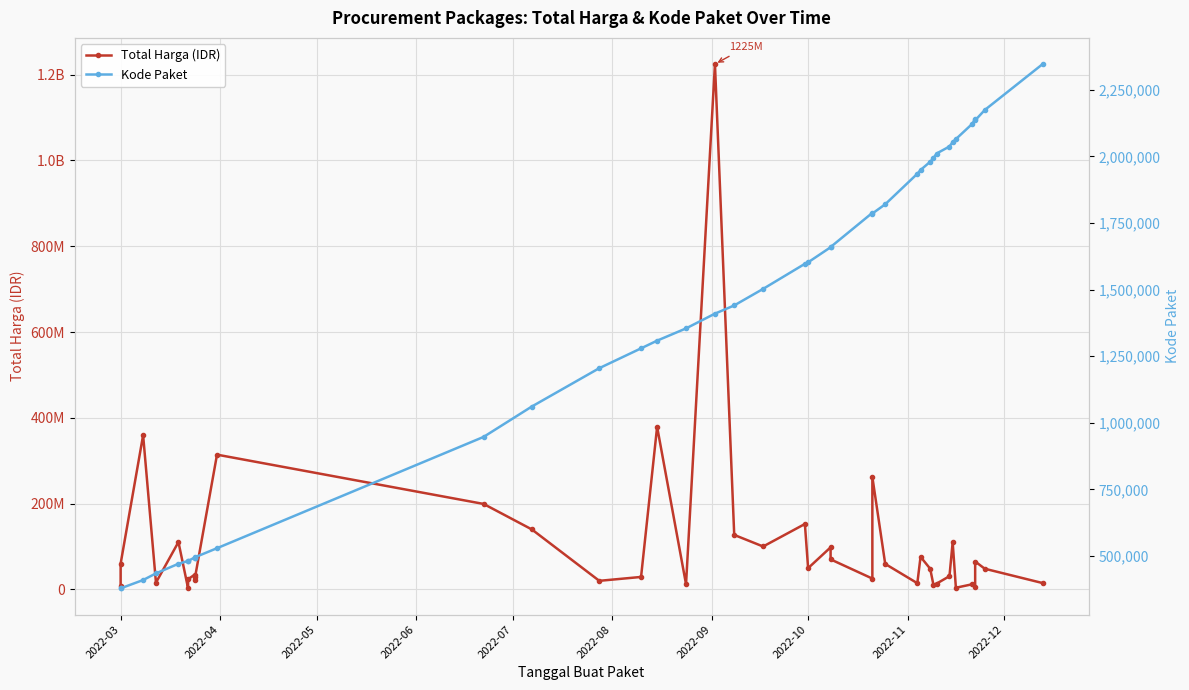

List the series in order of their overall mean, lowest first.

Kode Paket, Total Harga (IDR)